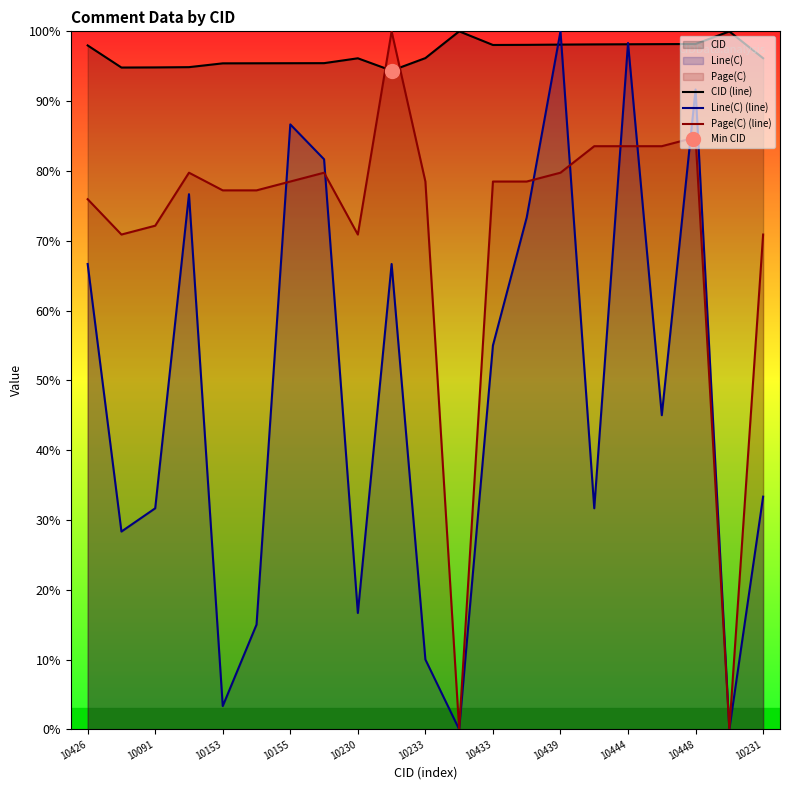

What is the difference between the second highest and second lowest values in the CID (line) series?

5.2